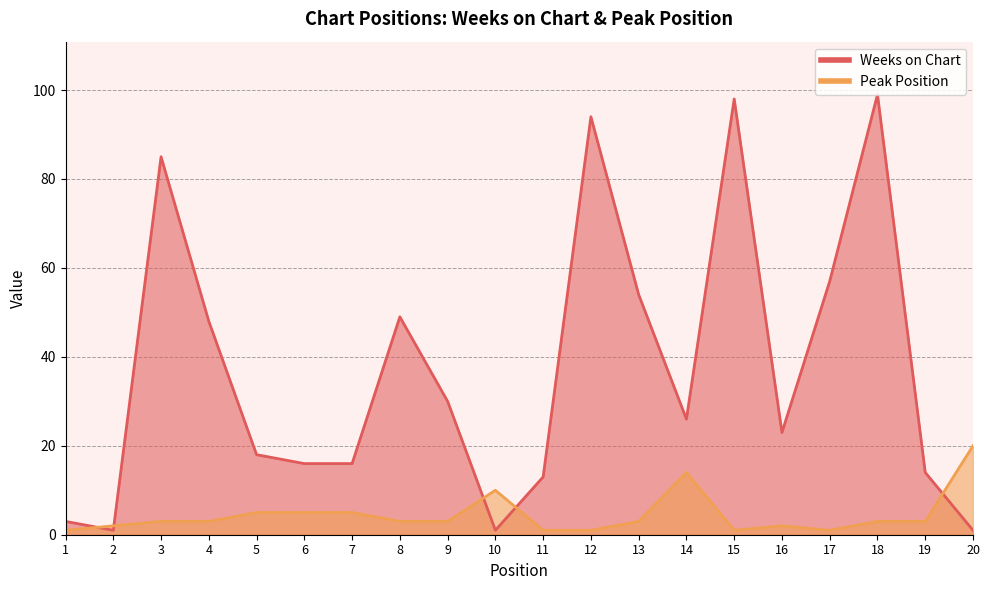

At how many categories does at least one series exceed 72?

4